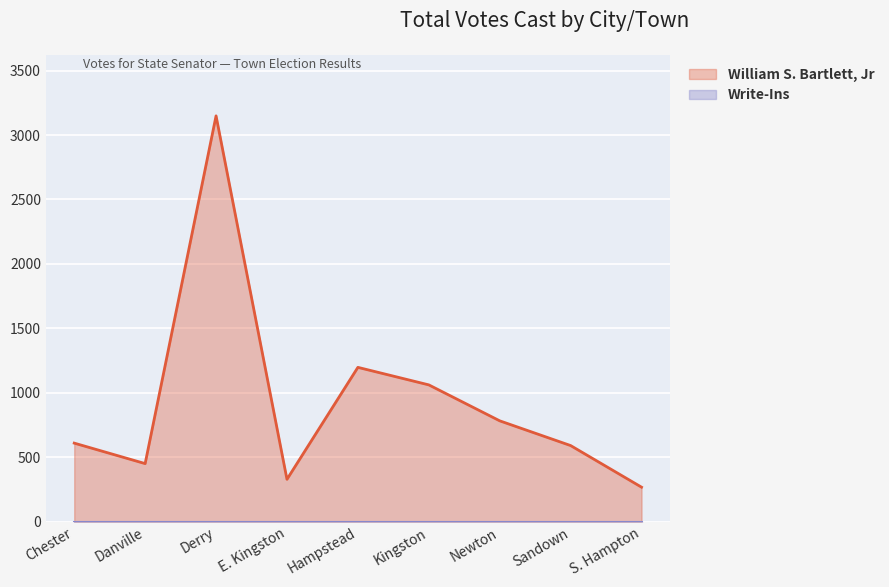

What is the maximum value shown in the chart?

3149